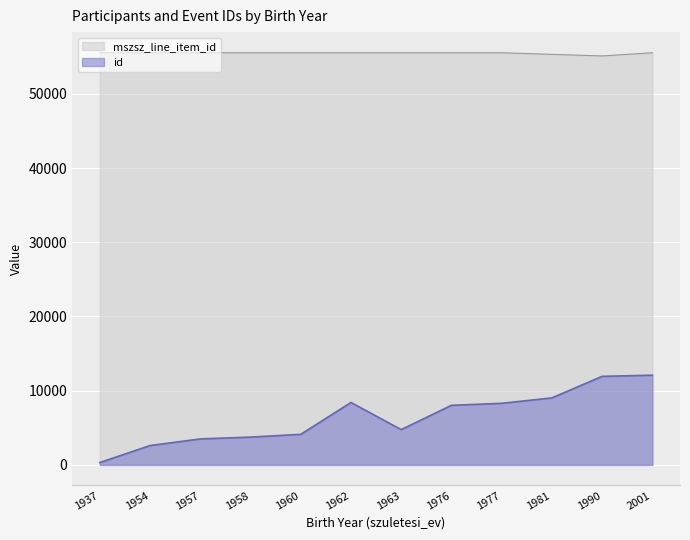

What is the difference between the id values at 1976 and 2001?

4058.0